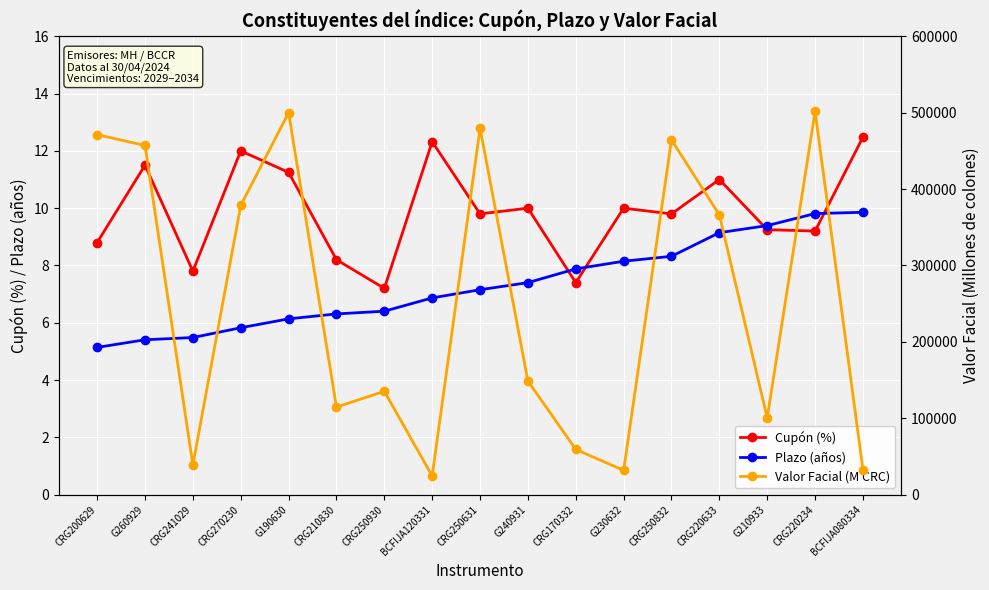

The value of Plazo (años) at CRG200629 is 8.5. True or false?

False